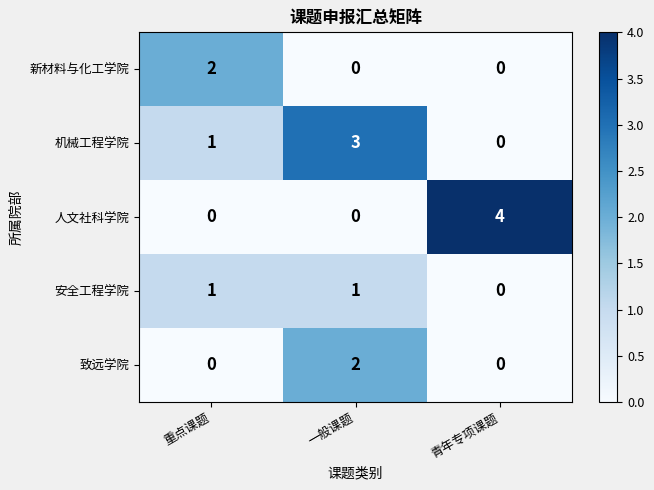

What value does the 机械工程学院 series have at 一般课题?

3